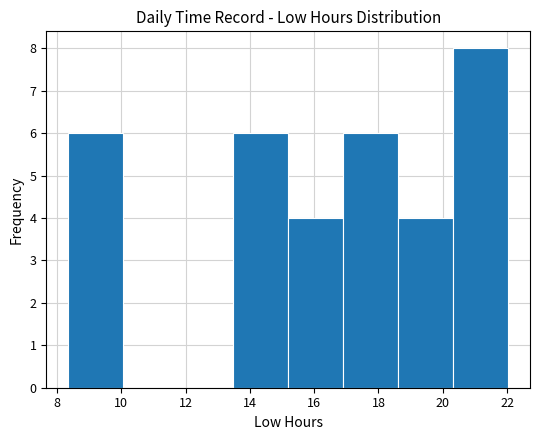

What is the height of the bar covering 20.4 to 22.0 on the x-axis? Neither the bar edges nor the heights are printed on the chart, so give them approximately, as read against the axes.

8